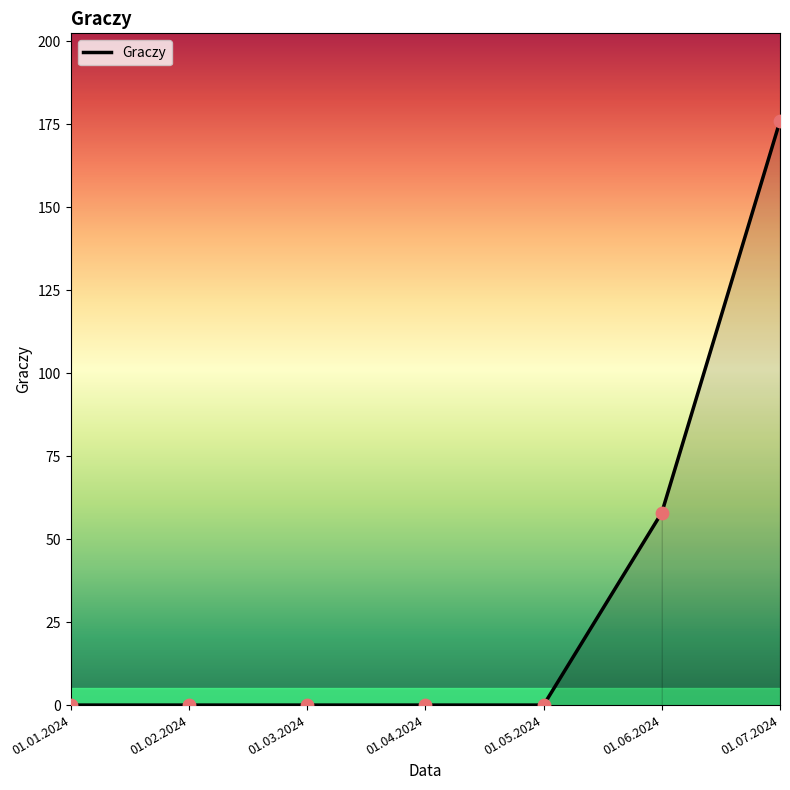

What is the change in value from 01.05.2024 to 01.07.2024?

+176